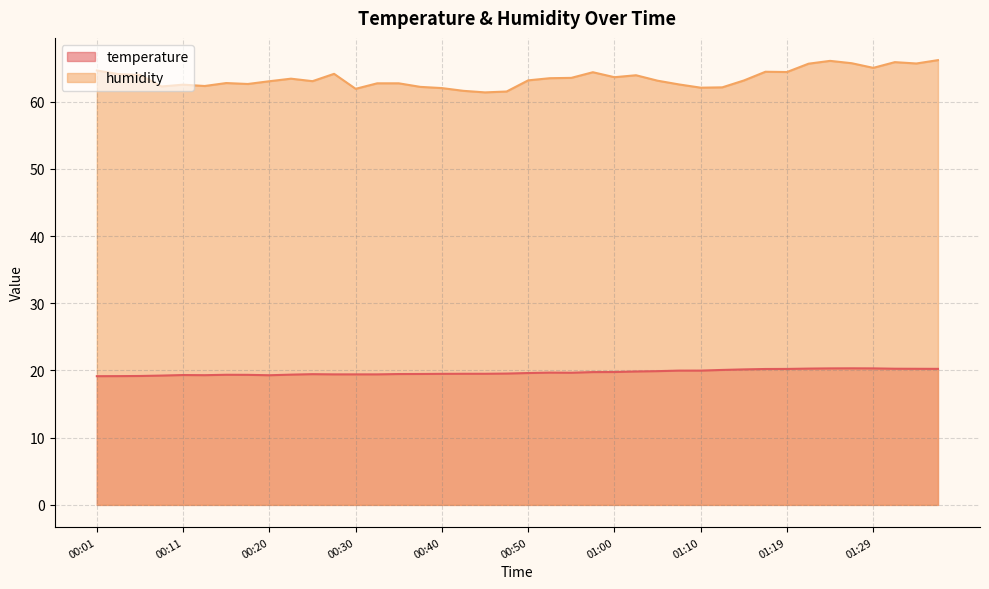

Between 01:37 and 01:10, which is larger?

01:37